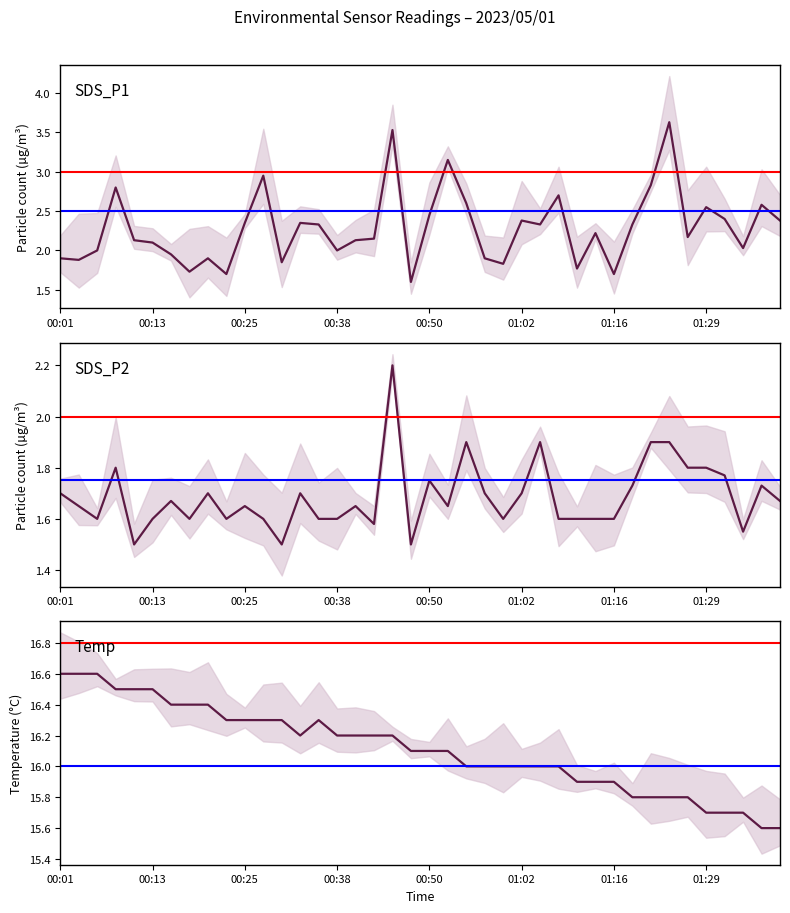

Is the value of SDS_P2 at 32 greater than the value of SDS_P1 at 14?

No